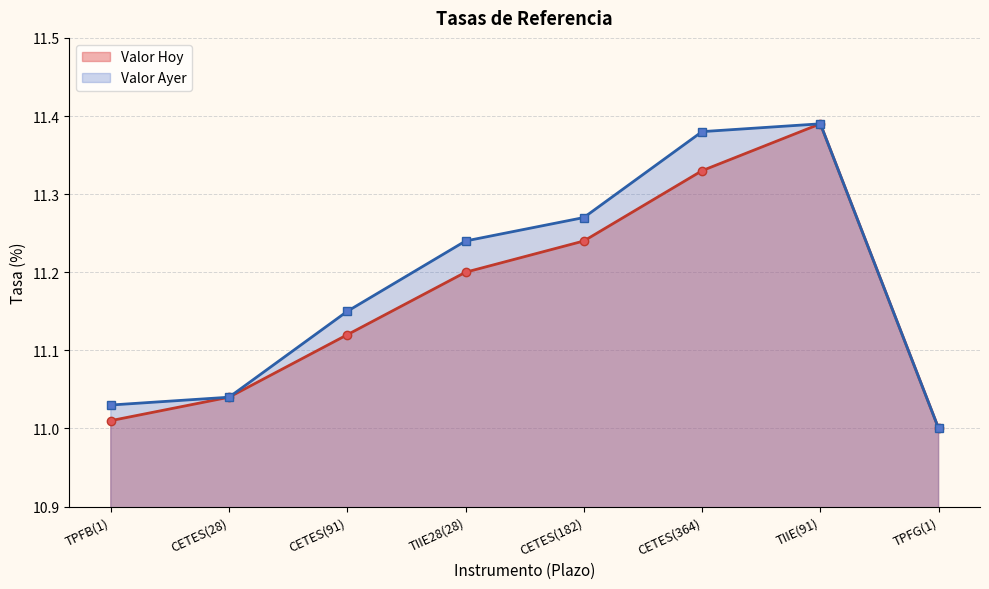

Does the chart have visible grid lines?

Yes